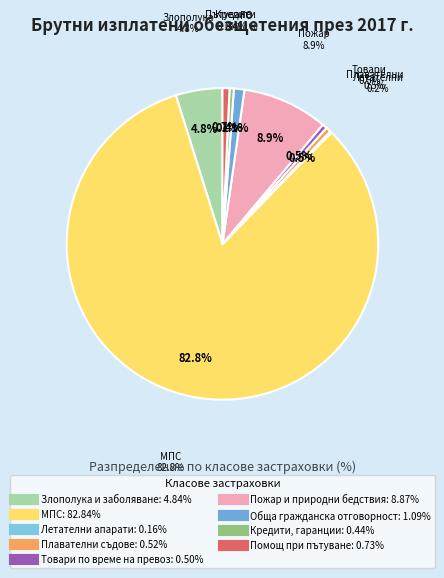

Is it true that Помощ при пътуване is 1% of the pie?

True